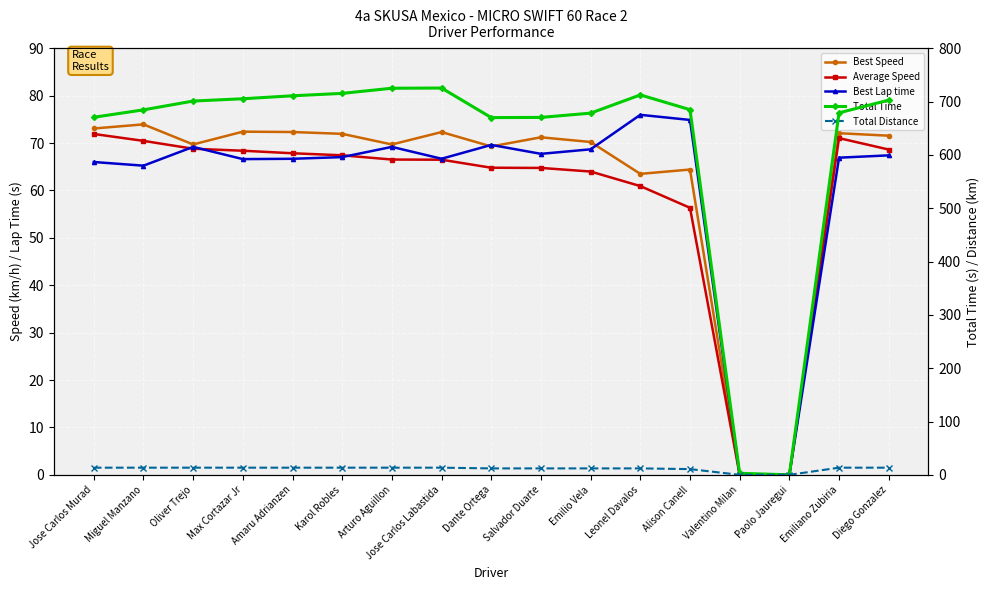

Does the chart display data point markers on the line(s)?

Yes